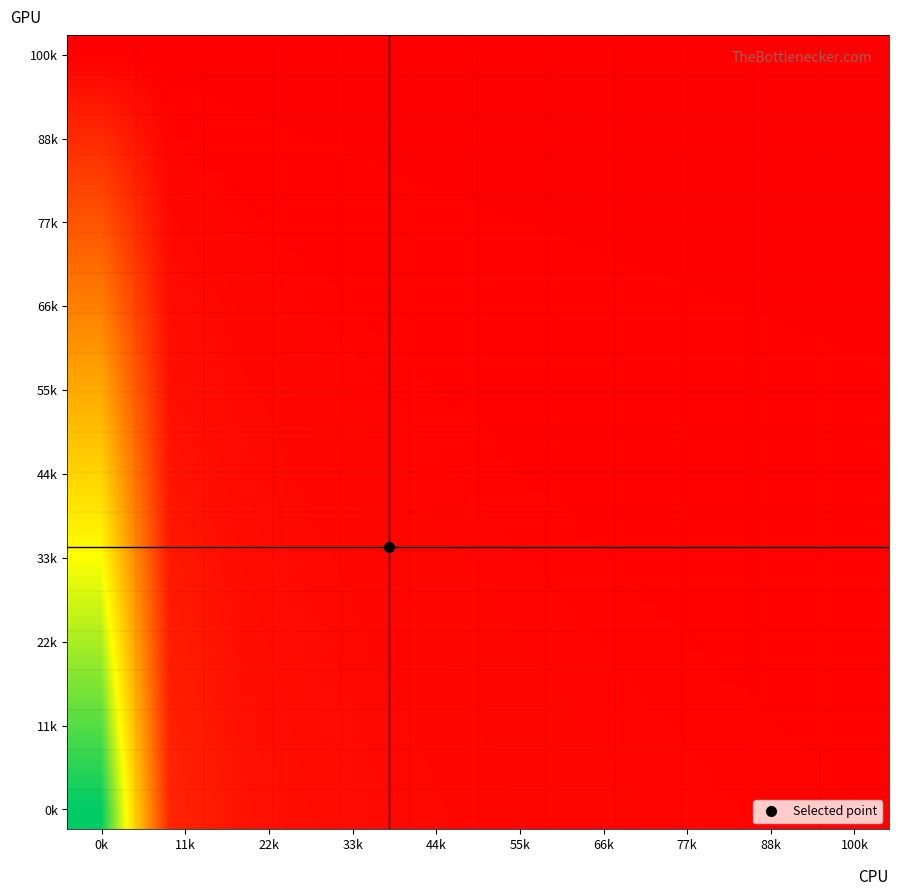

At how many categories does at least one series exceed 0?

12